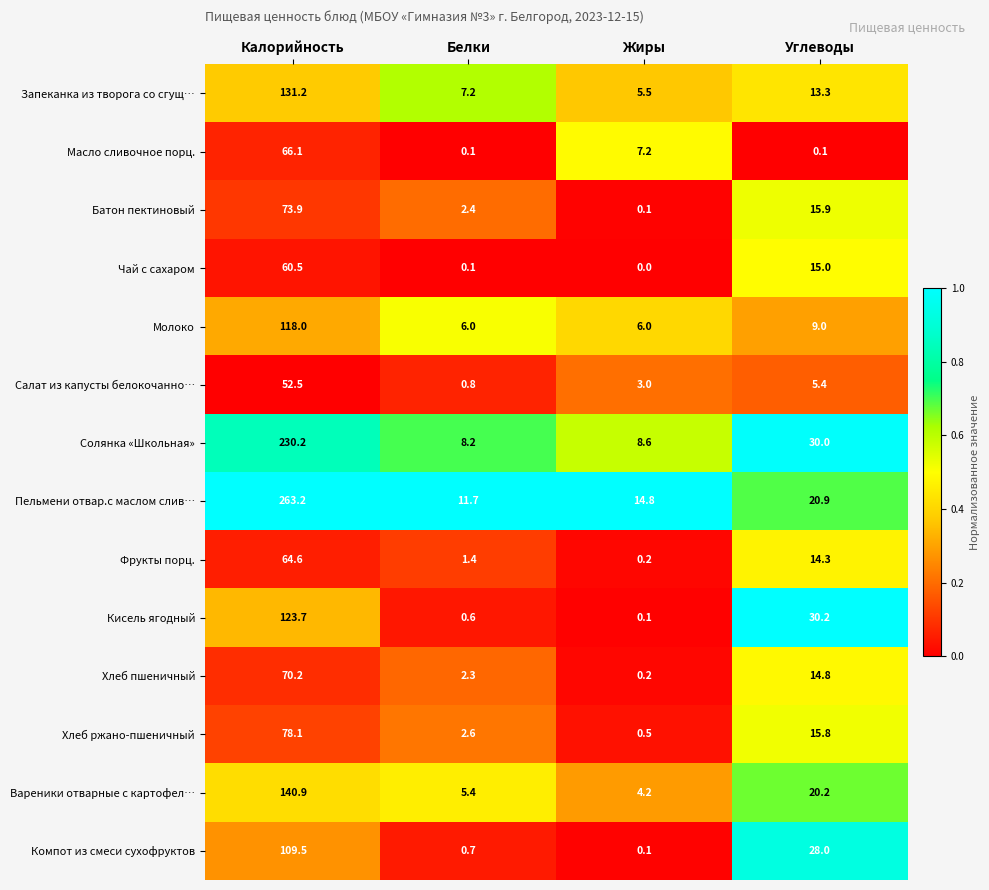

Where does the Компот из смеси сухофруктов series first go above 28?

Калорийность